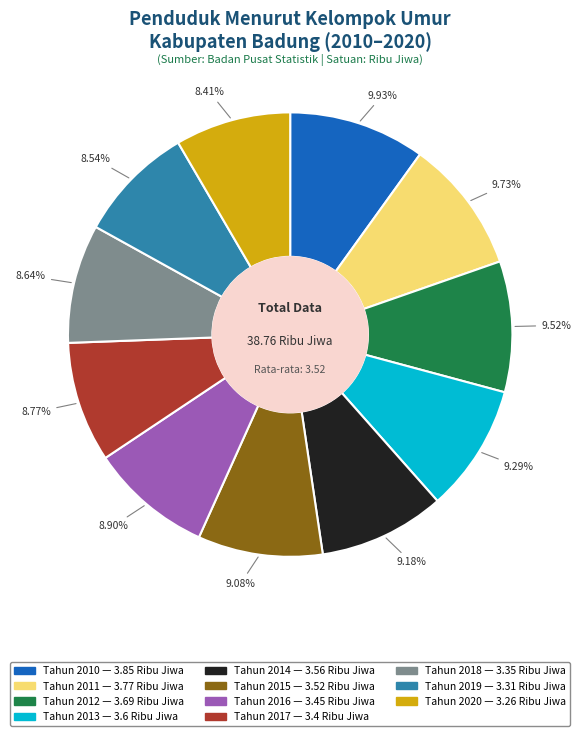

To the nearest percent, what portion does Tahun 2011 represent?

10%